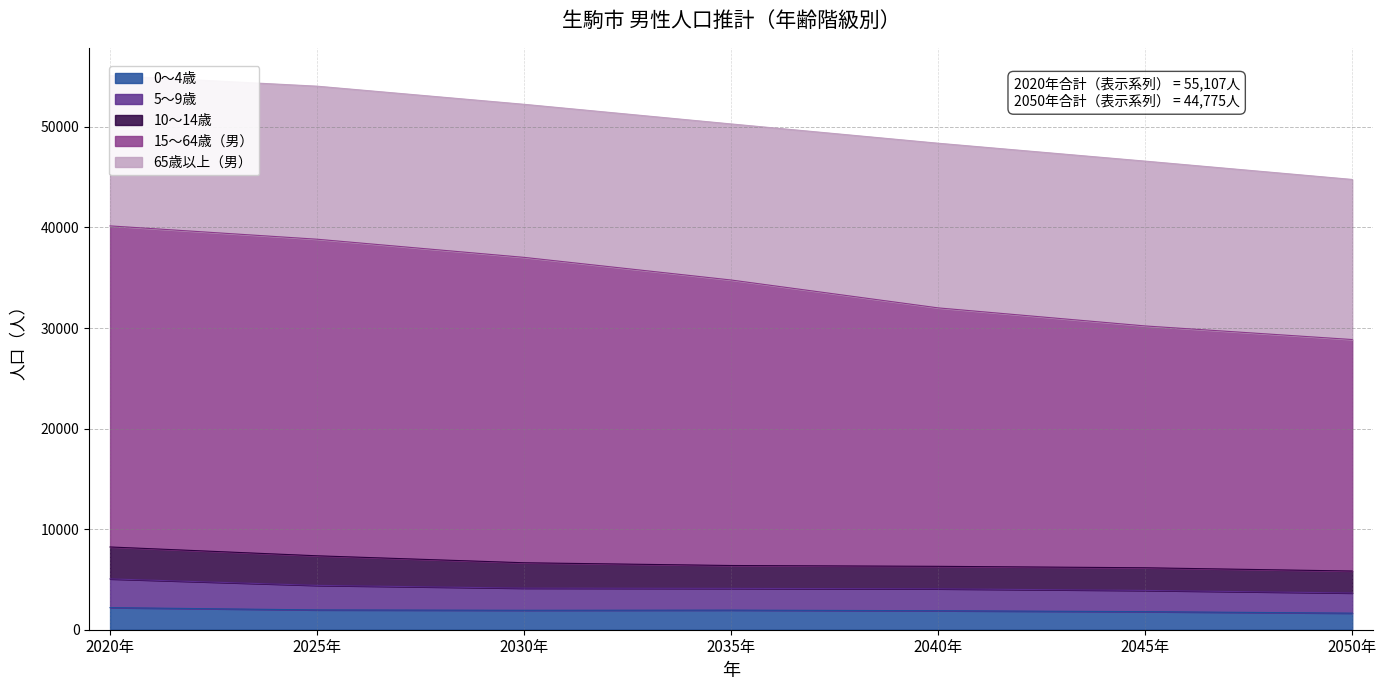

The value of 0～4歳 at 2040年 is 1889. True or false?

True